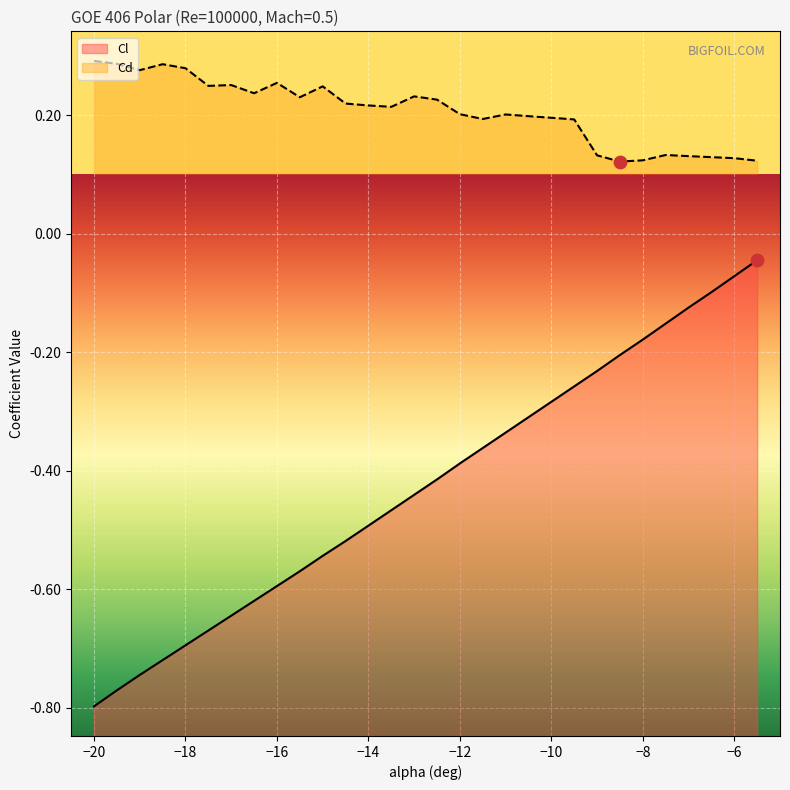

Which series has the largest Y range (max minus min)?

Cl